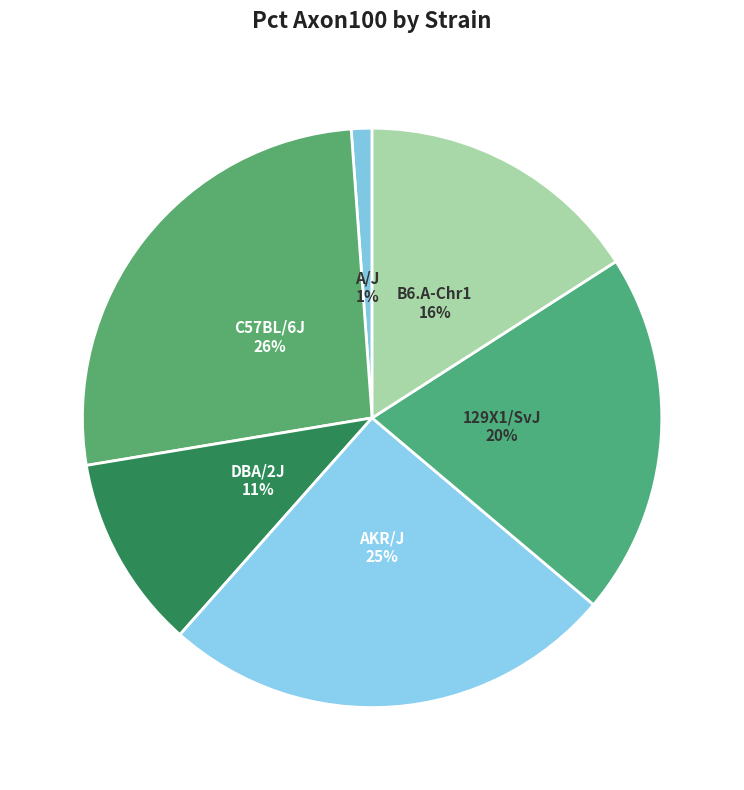

Combined, do AKR/J and DBA/2J account for over 50%?

No